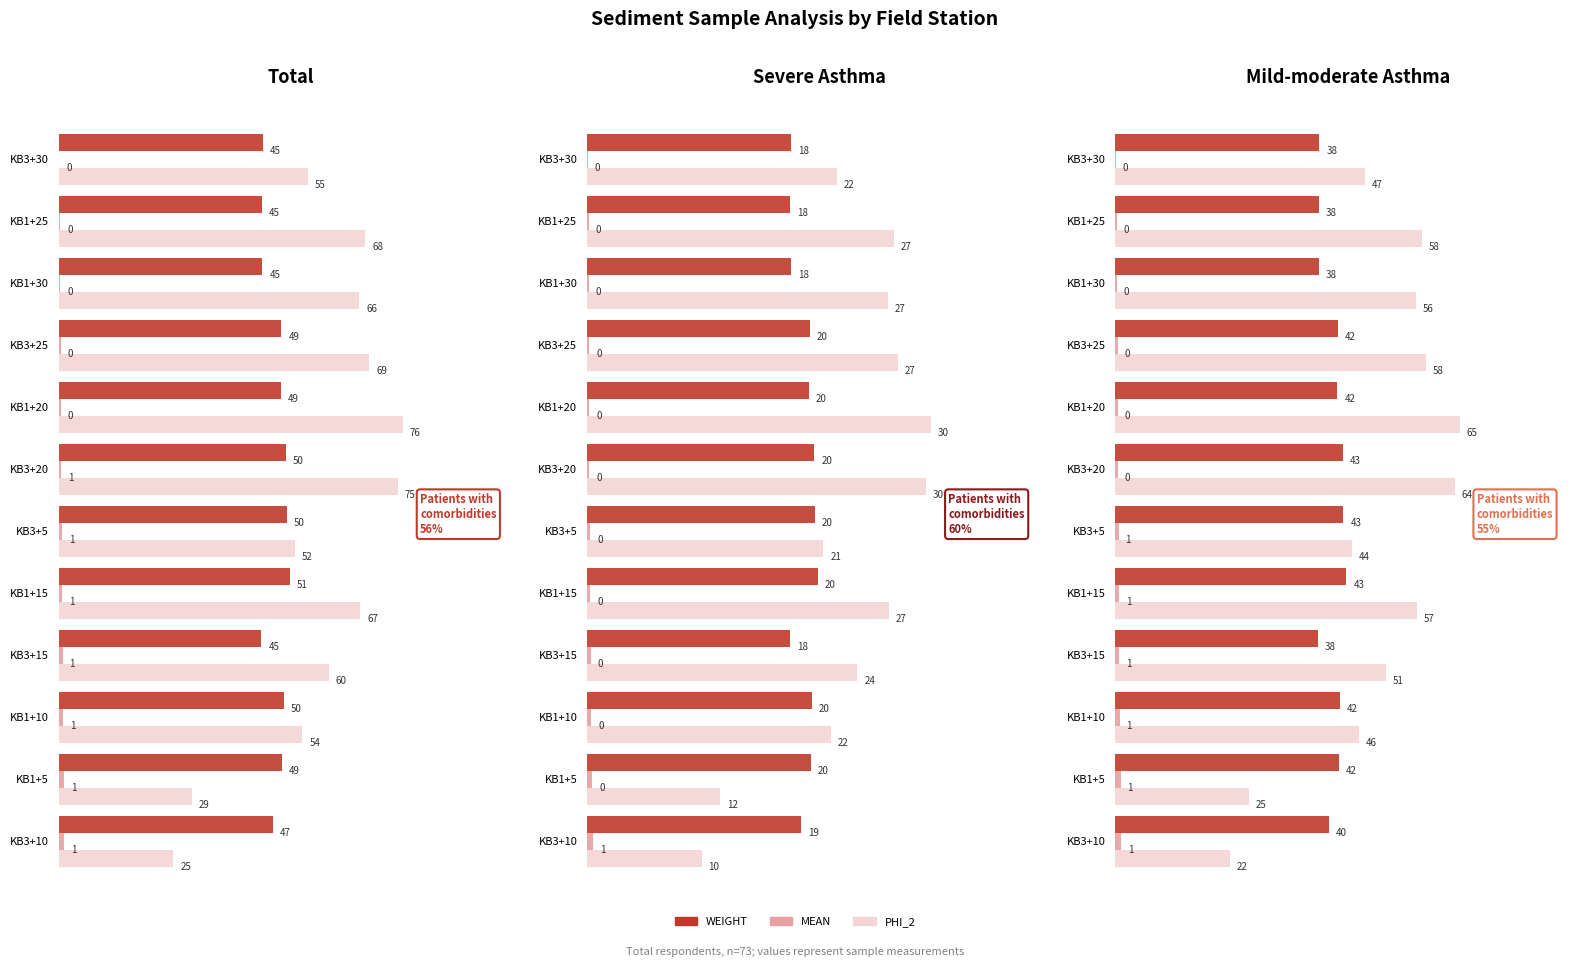

List the labels in order of MEAN value, smallest first.

0, 2, 1, 5, 3, 4, 6, 7, 8, 9, 10, 11